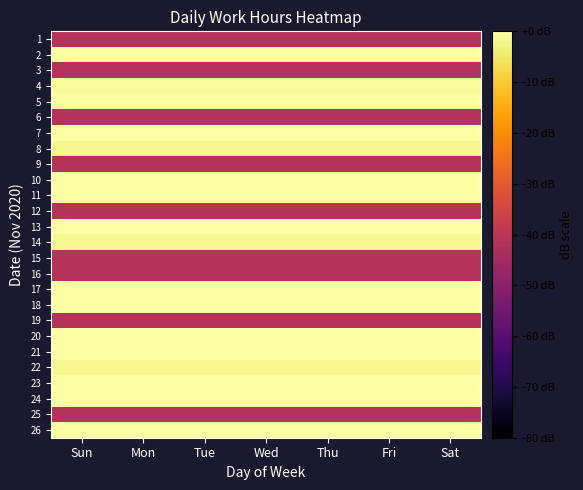

Which series has the largest total across all categories?

5